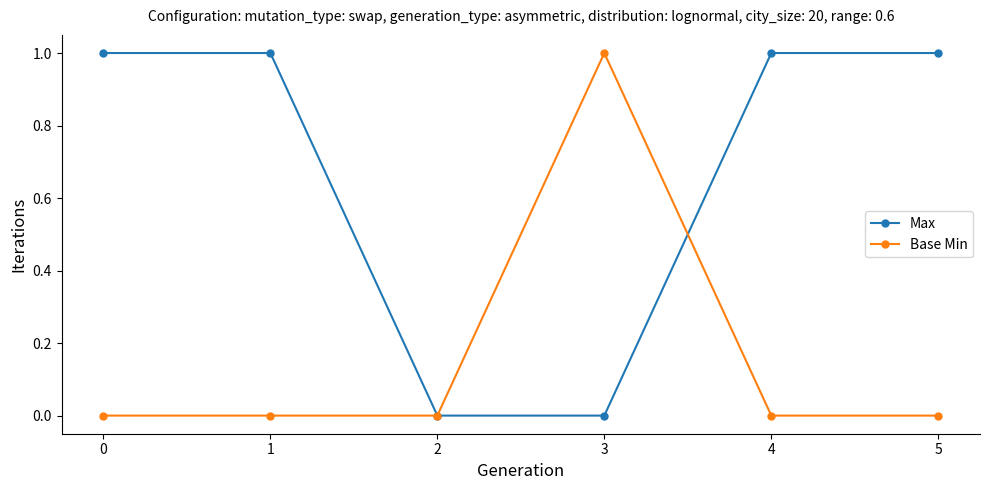

What is the spread (max minus min) of values at 2?

0